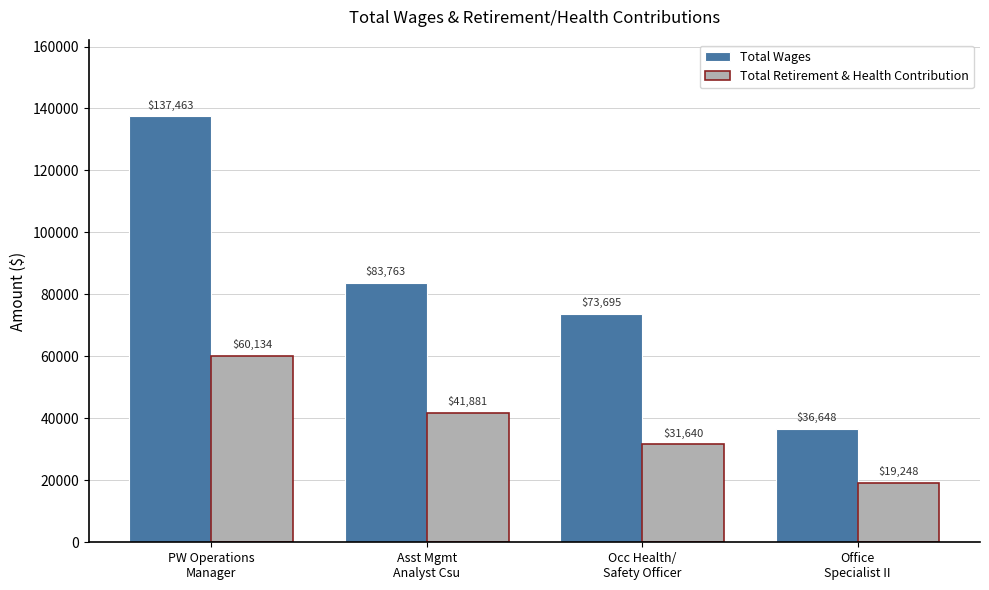

How many bars are there in total?

8